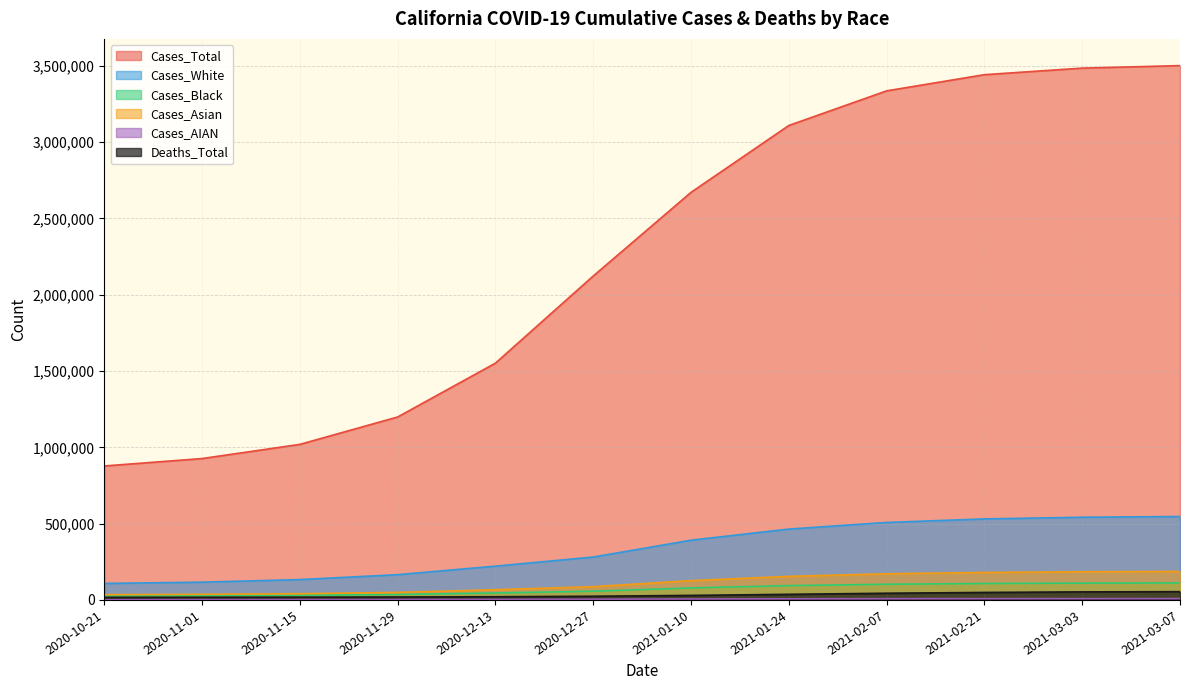

Reading left to right, list all the values displayed in this chart.

Cases_Total: 877784	926534	1019345	1198934	1551766	2122806	2670962	3109151	3335926	3441946	3484963	3501394
Cases_White: 108007	116385	133343	165513	221403	281095	391396	464301	507681	530958	541927	546630
Cases_Black: 26217	27719	30571	35650	45522	56998	78392	93817	102703	107741	110115	111279
Cases_Asian: 34451	36626	40873	49501	66913	87036	126414	154423	171443	180258	184765	186562
Cases_AIAN: 1758	1879	2126	2607	3420	4423	6261	7480	8219	8681	8915	9025
Deaths_Total: 17027	17667	18253	19189	20969	24220	29701	36790	43942	49105	52775	54124